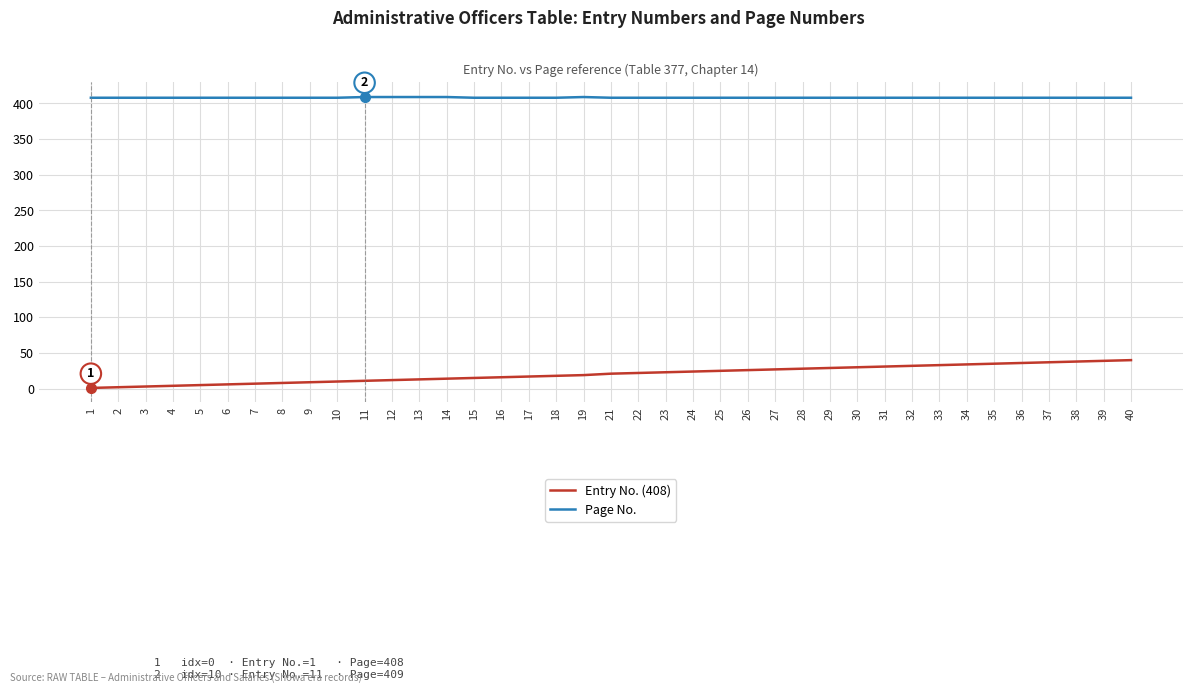

What is the maximum value for Page No.?

409